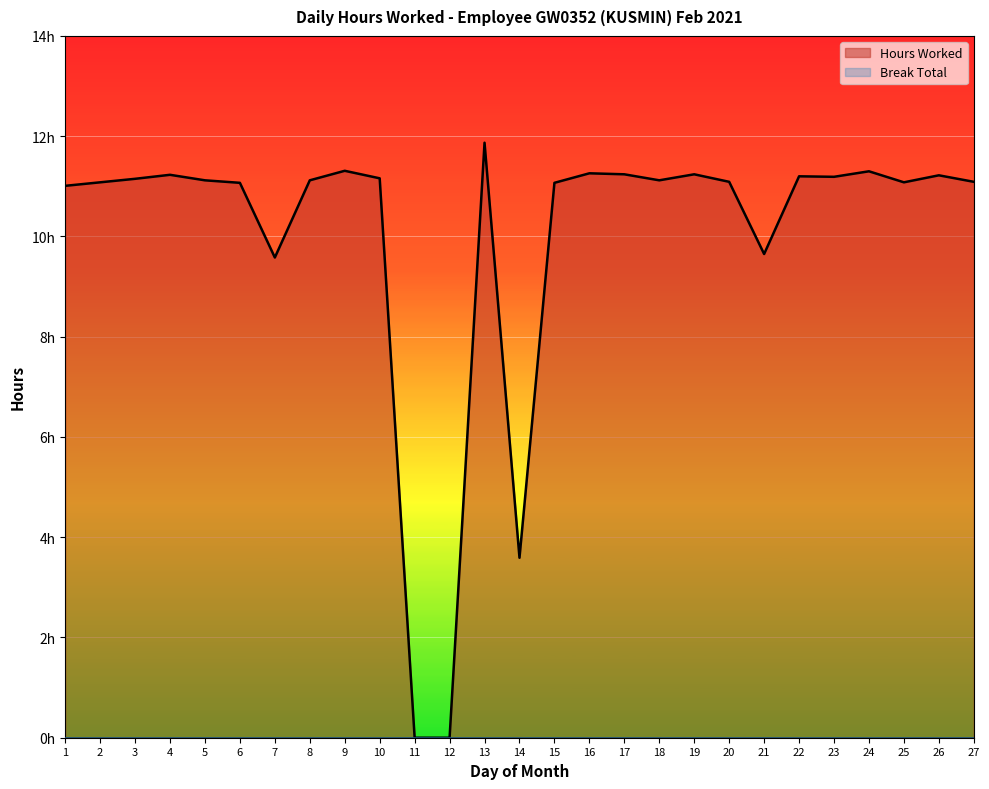

Rank the categories by value from lowest to highest.

11, 12, 14, 7, 21, 1, 6, 15, 2, 25, 20, 27, 5, 8, 18, 3, 10, 23, 22, 26, 4, 17, 19, 16, 24, 9, 13